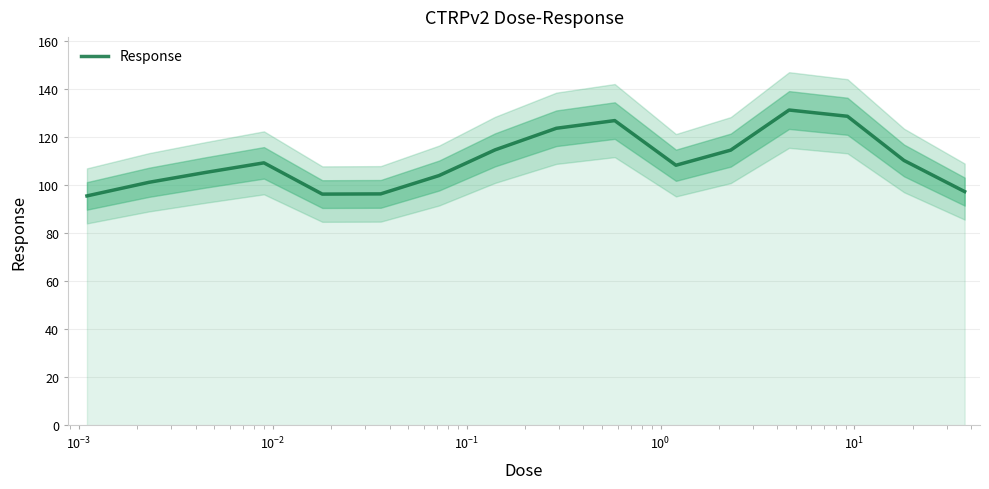

What is the maximum value for Response?

131.3